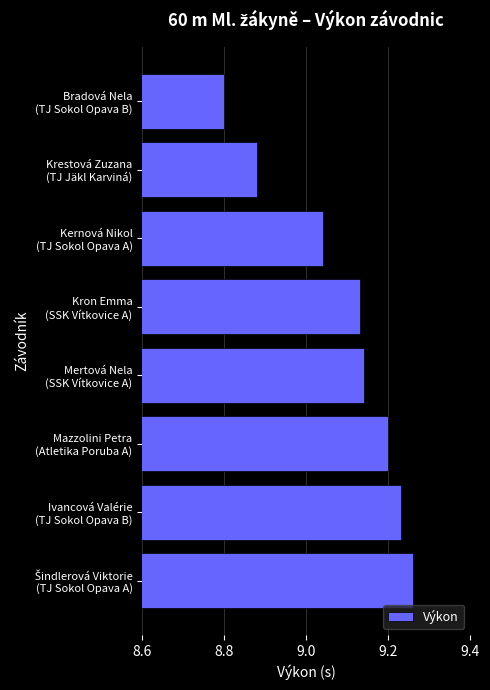

What is the smallest value displayed?

8.8